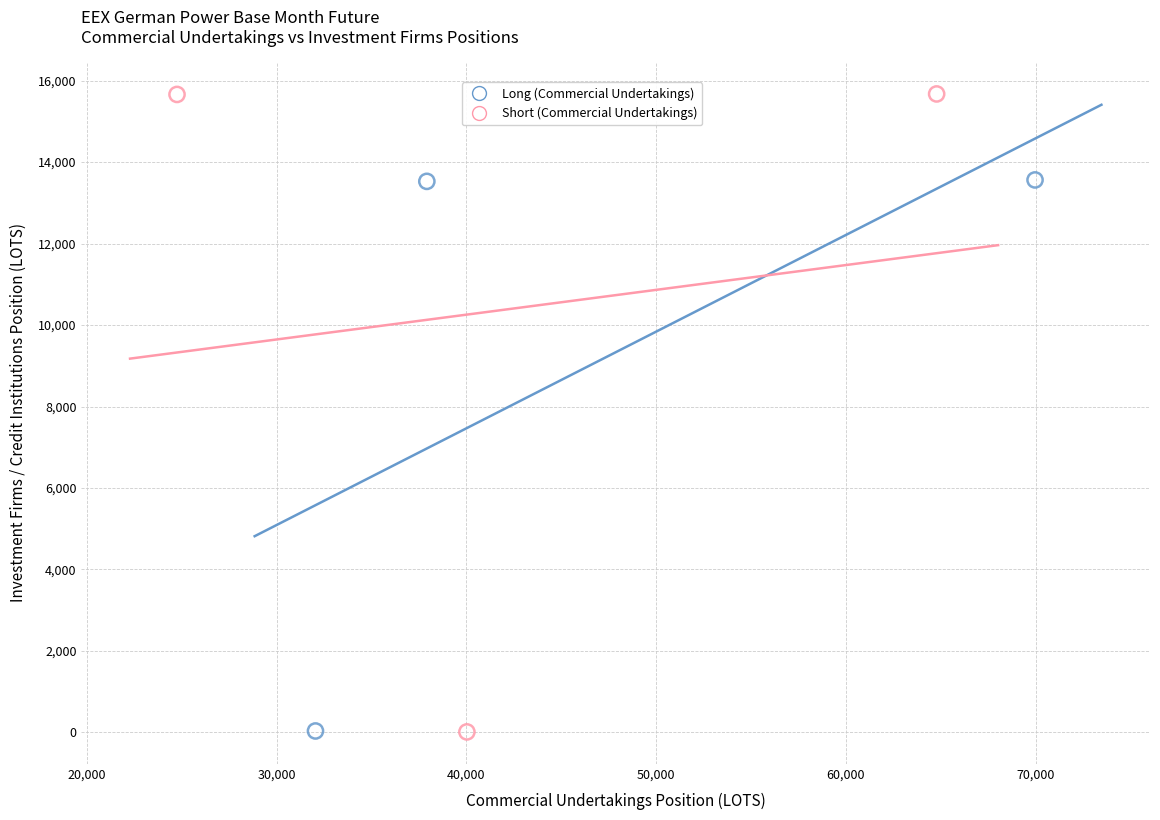

Which series has the widest spread of Y values?

Short (Commercial Undertakings)